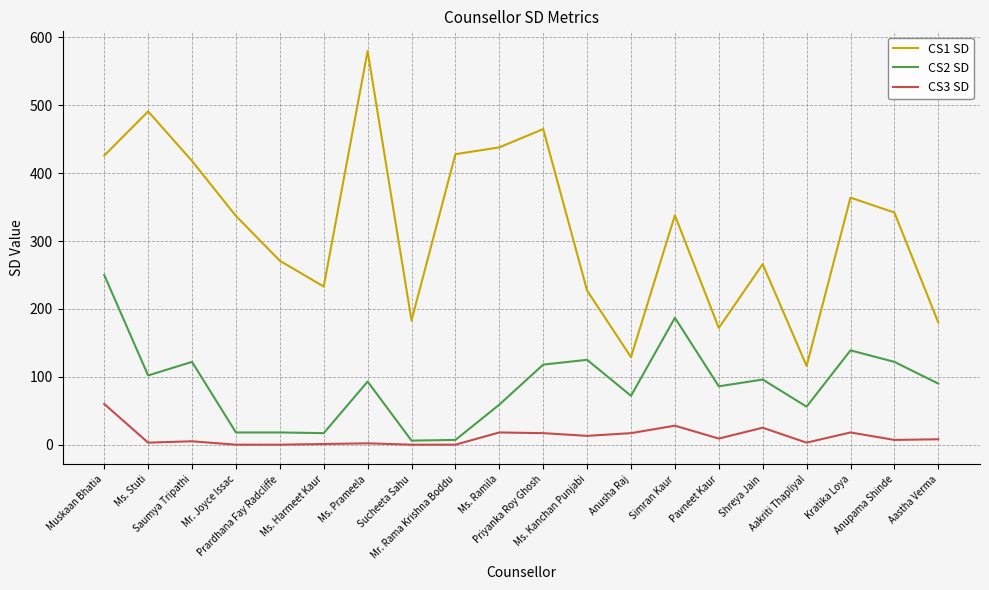

Which series changed the most between Mr. Joyce Issac and Anupama Shinde?

CS2 SD